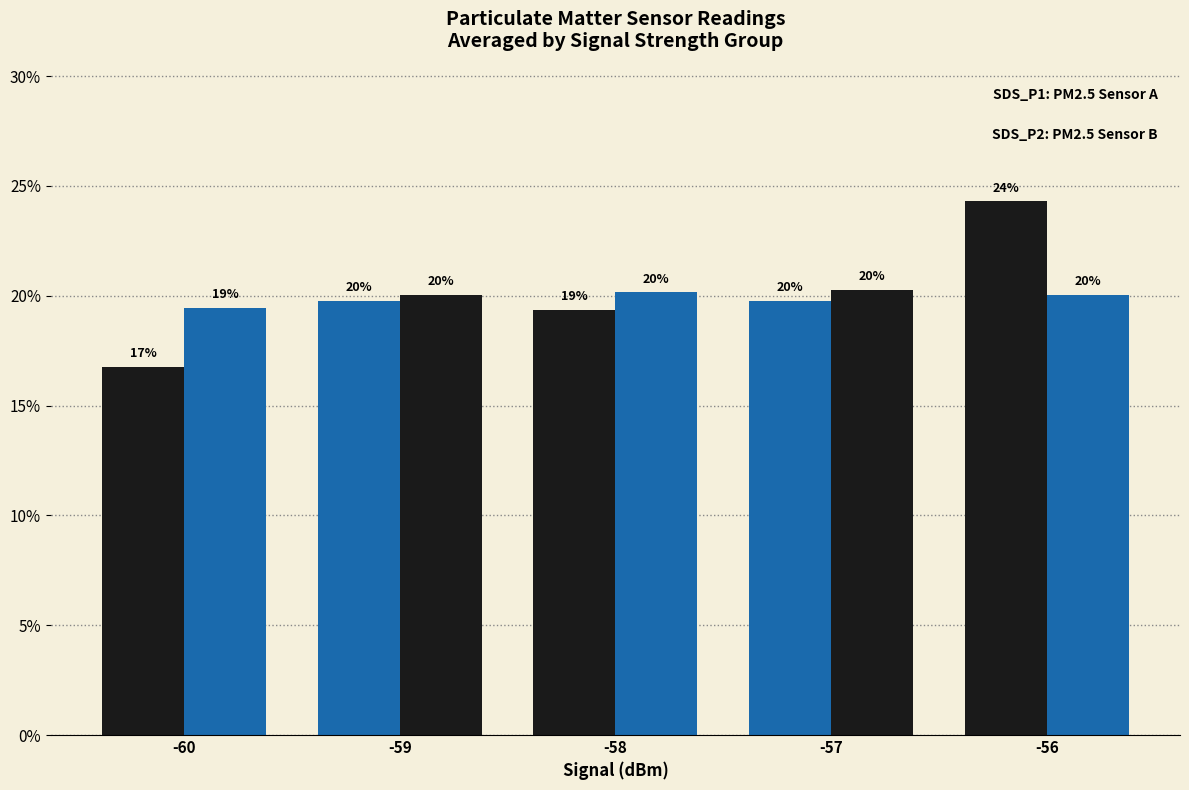

How many categories are shown in the chart?

5